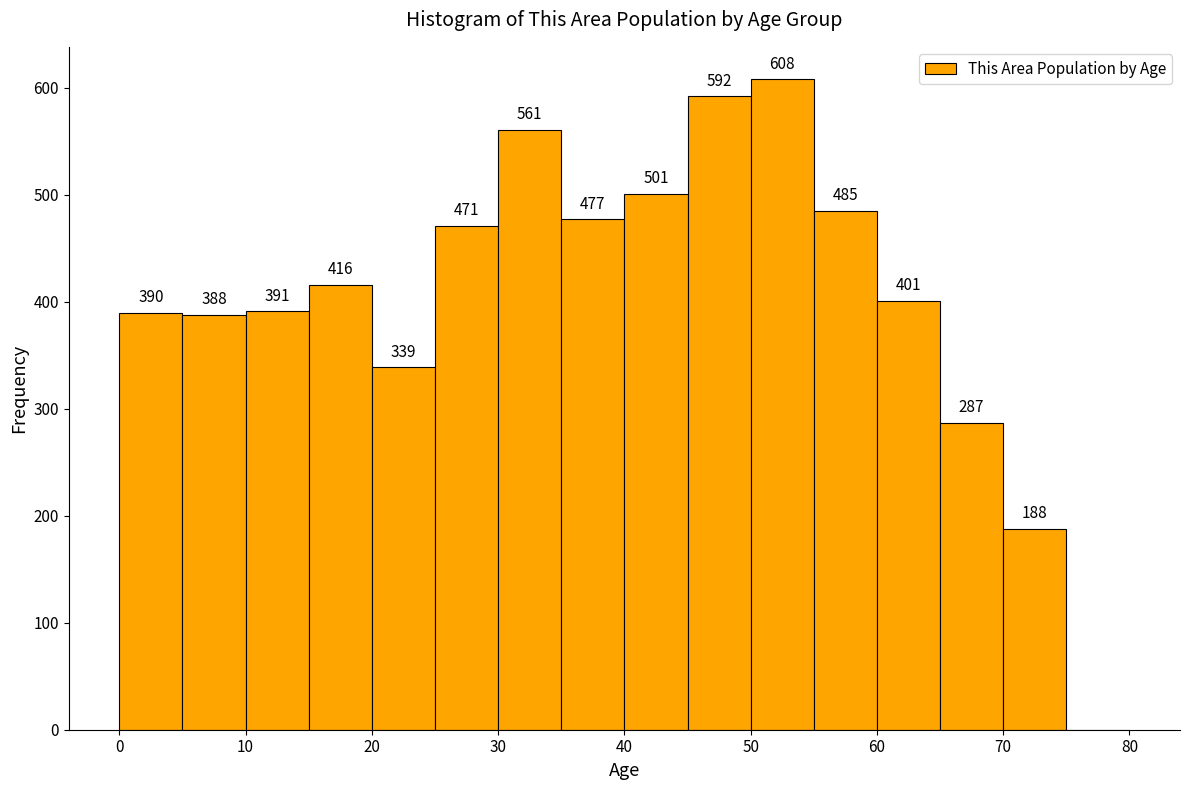

Which range on the x-axis has the tallest bar?

50 to 55